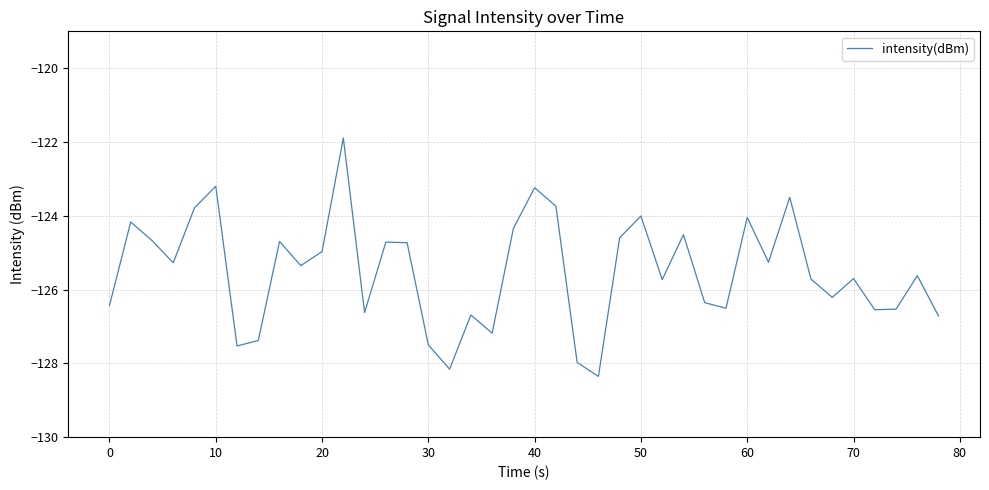

What is the difference between the maximum and minimum values?

6.5